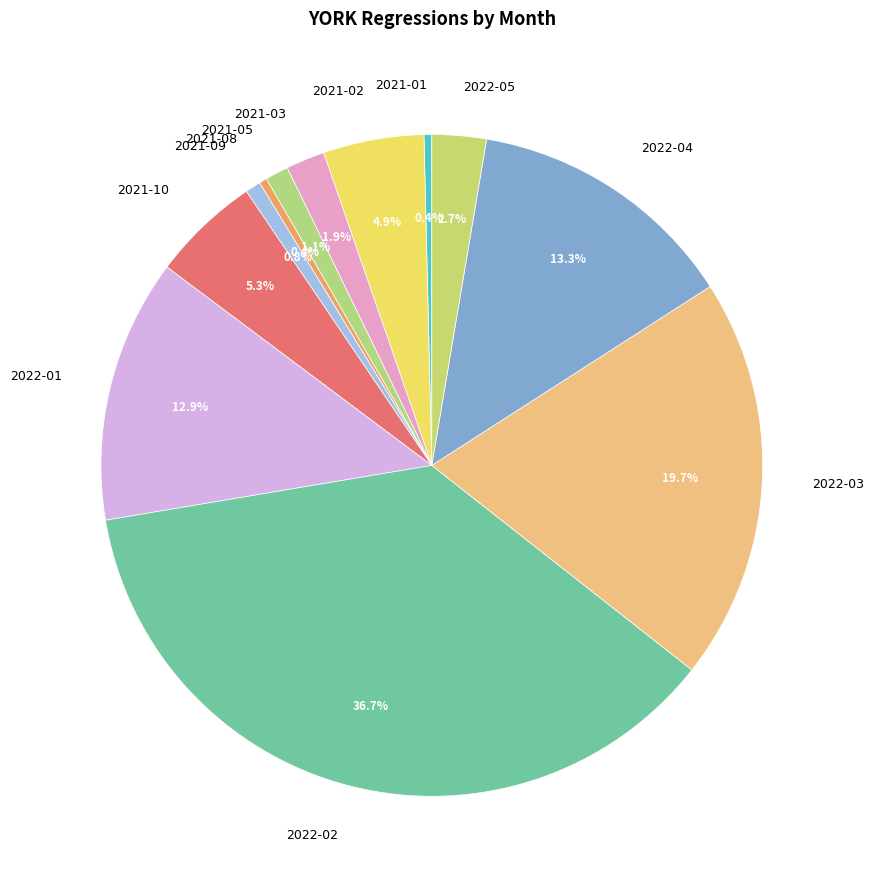

Combined, do 2021-10 and 2022-02 account for over 50%?

No